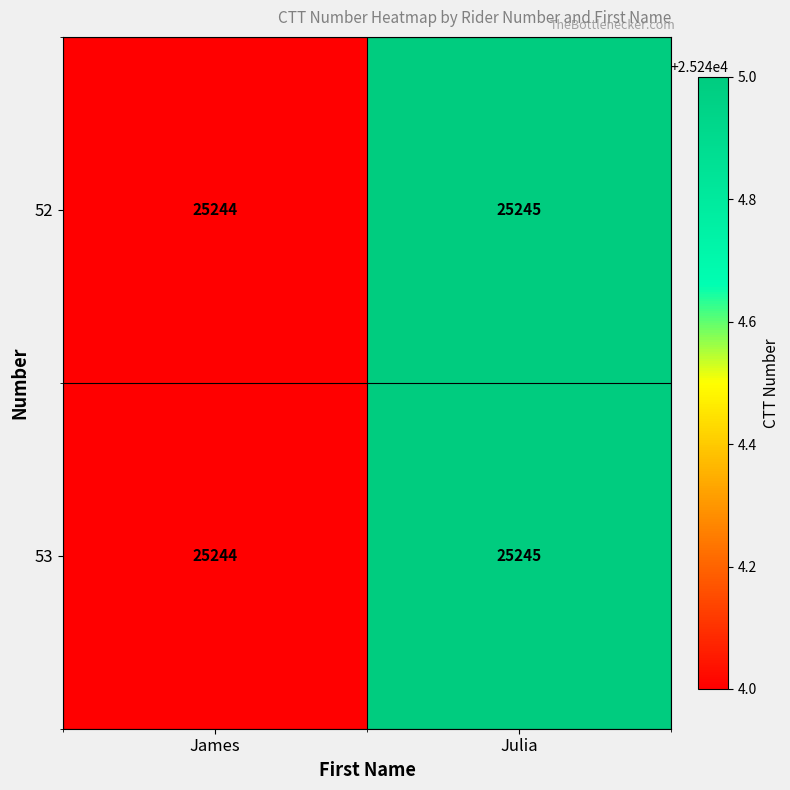

Where is 53 nearest to the value 25244?

James